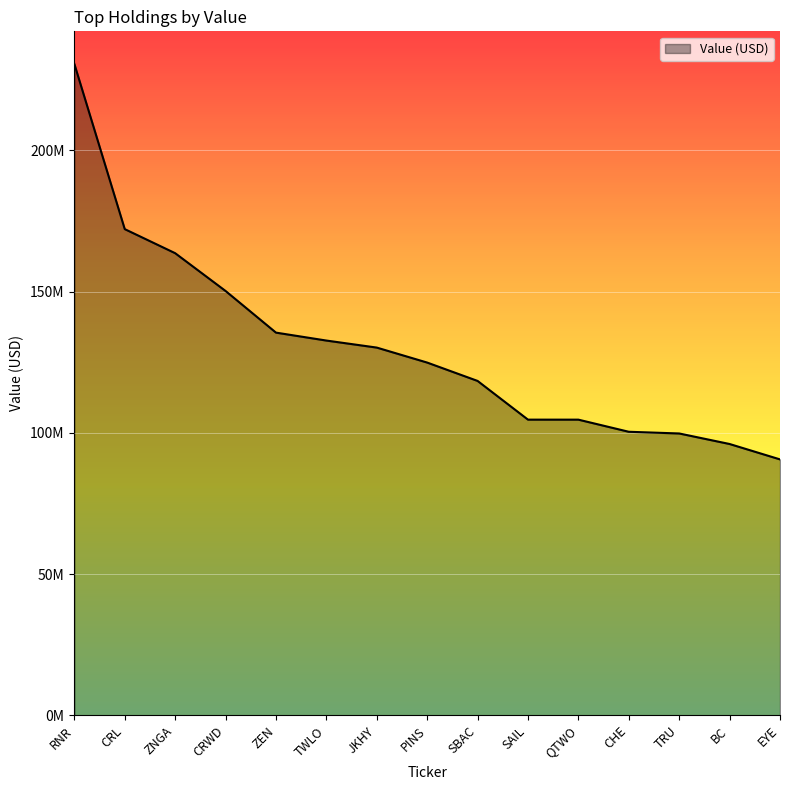

What is the label of the 7th point from the left?

JKHY